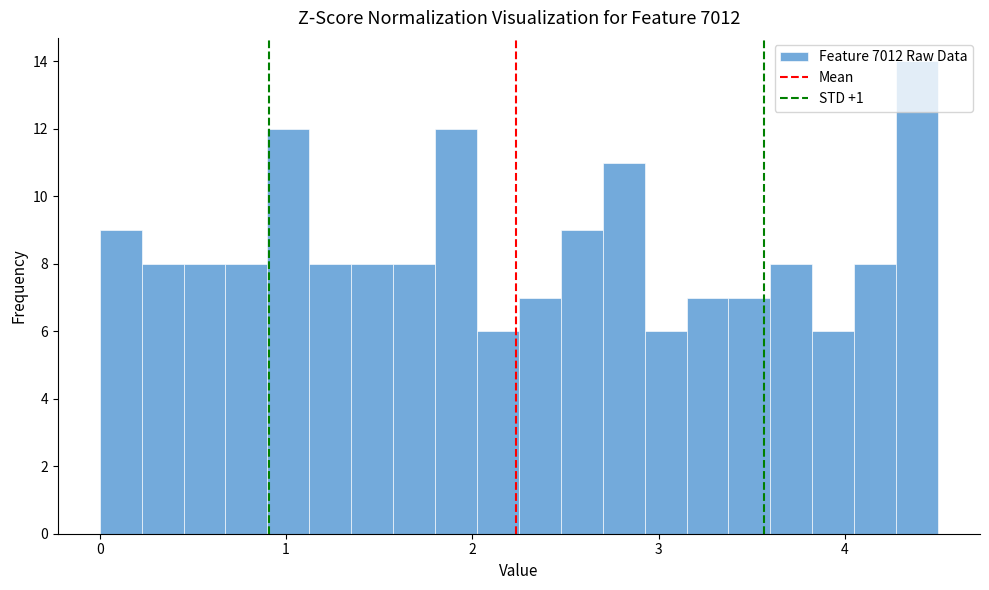

Around what value on the x-axis is the tallest bar? Give the approximate position of its centre, as read against the axis.

4.4